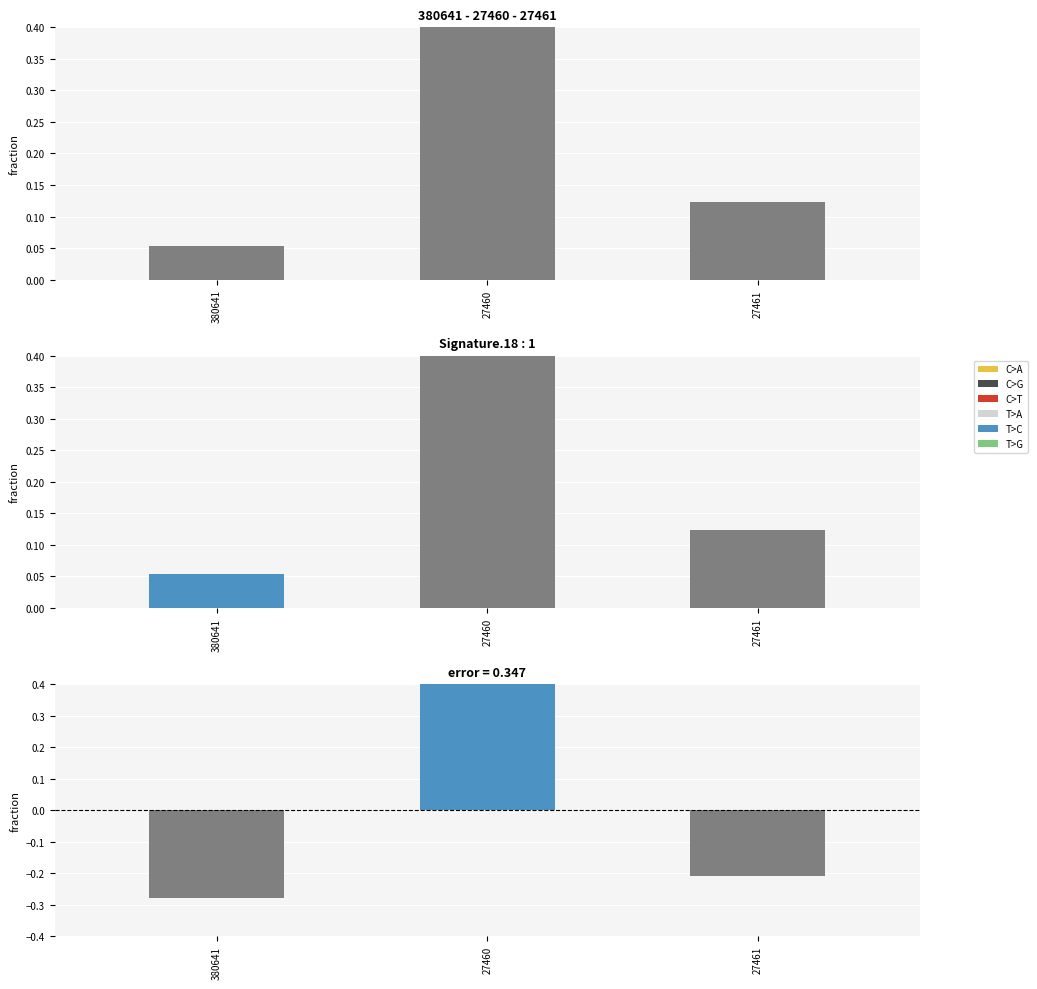

What is the label of the 3rd bar from the right?

380641